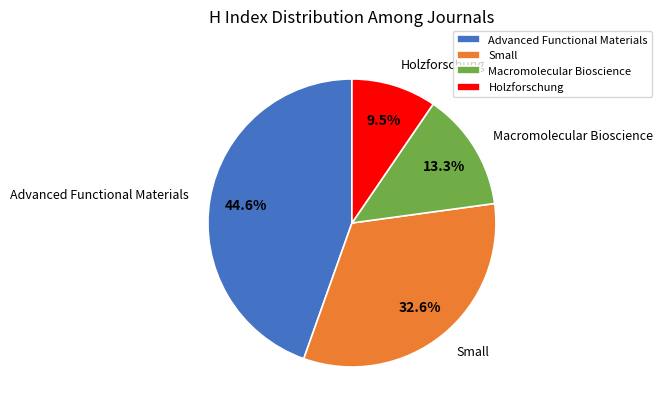

Does Macromolecular Bioscience account for over 50% of the chart?

No